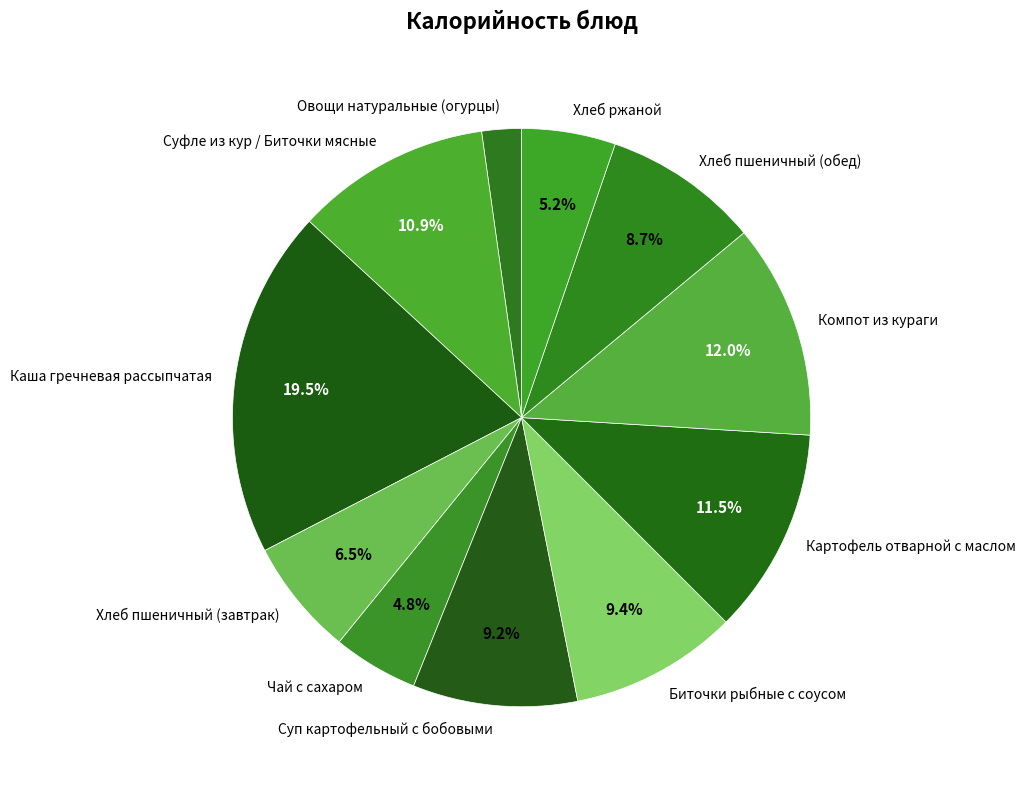

The Хлеб ржаной slice represents 5% of the pie. True or false?

True